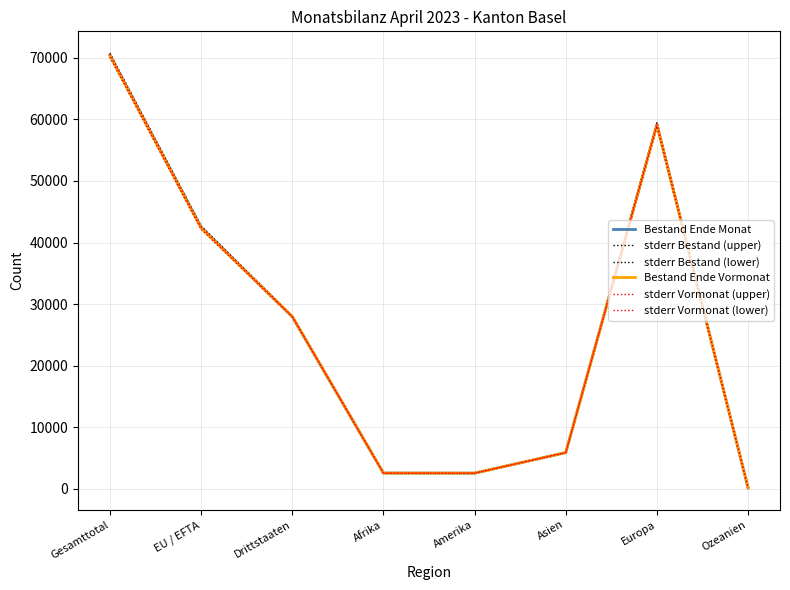

What is the total value across all series at Asien?

35394